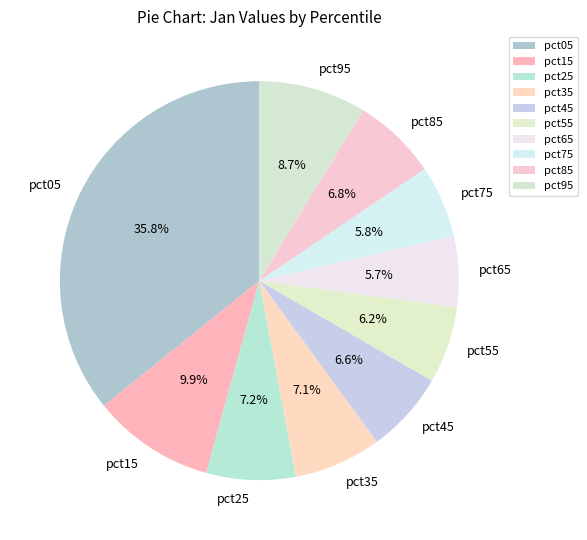

True or false: pct55 accounts for 15% of the total.

False